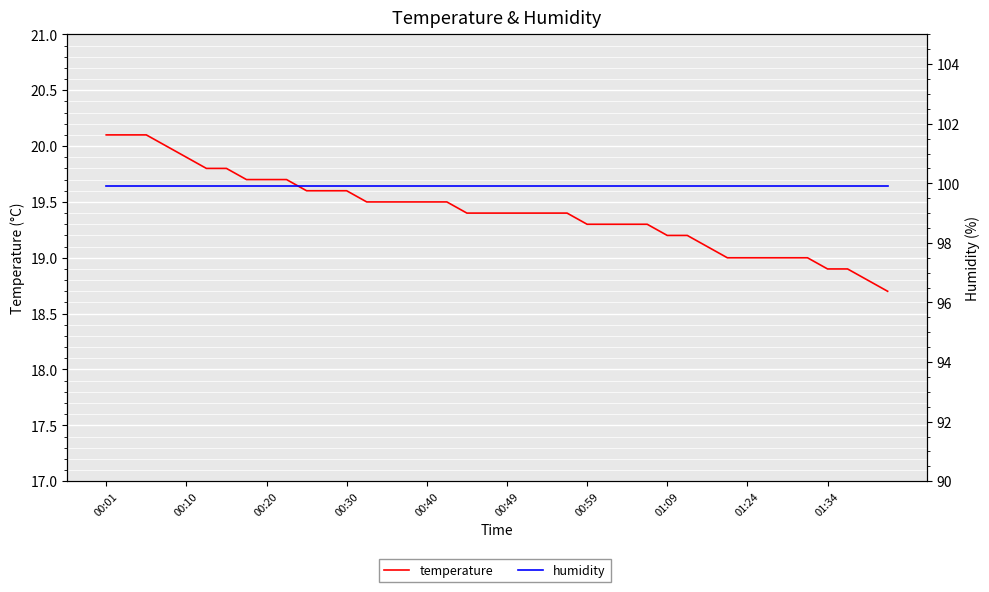

What is the value of the temperature point at the 9th from the left?

19.7